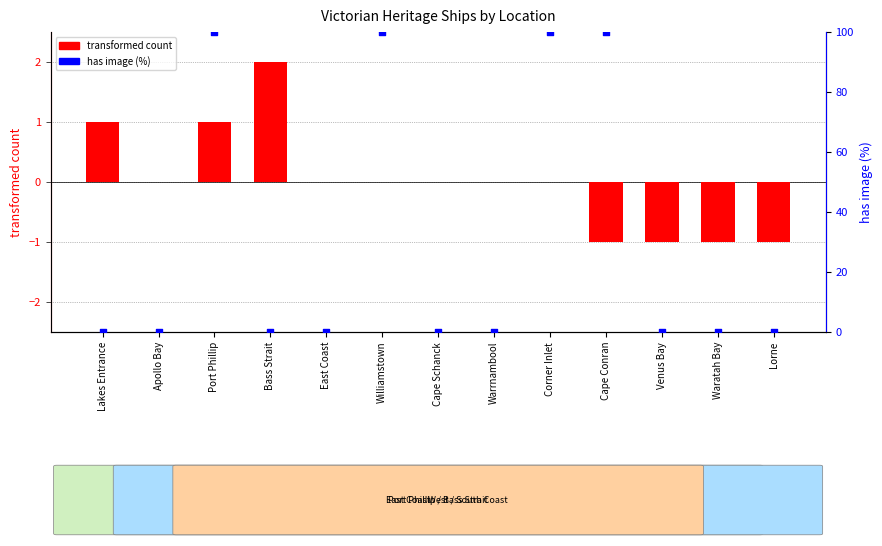

What is the total value across all series at Bass Strait?

2